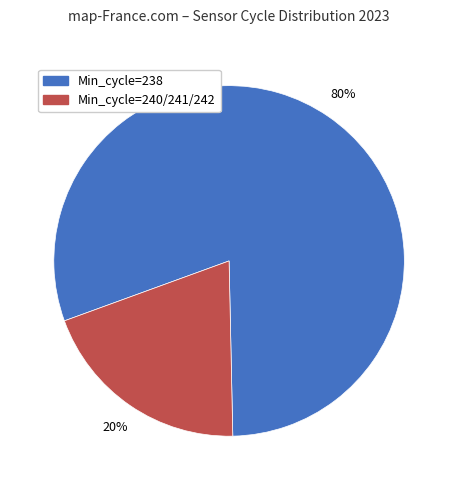

To the nearest percent, what is the difference between the largest and smallest slice percentages?

60%